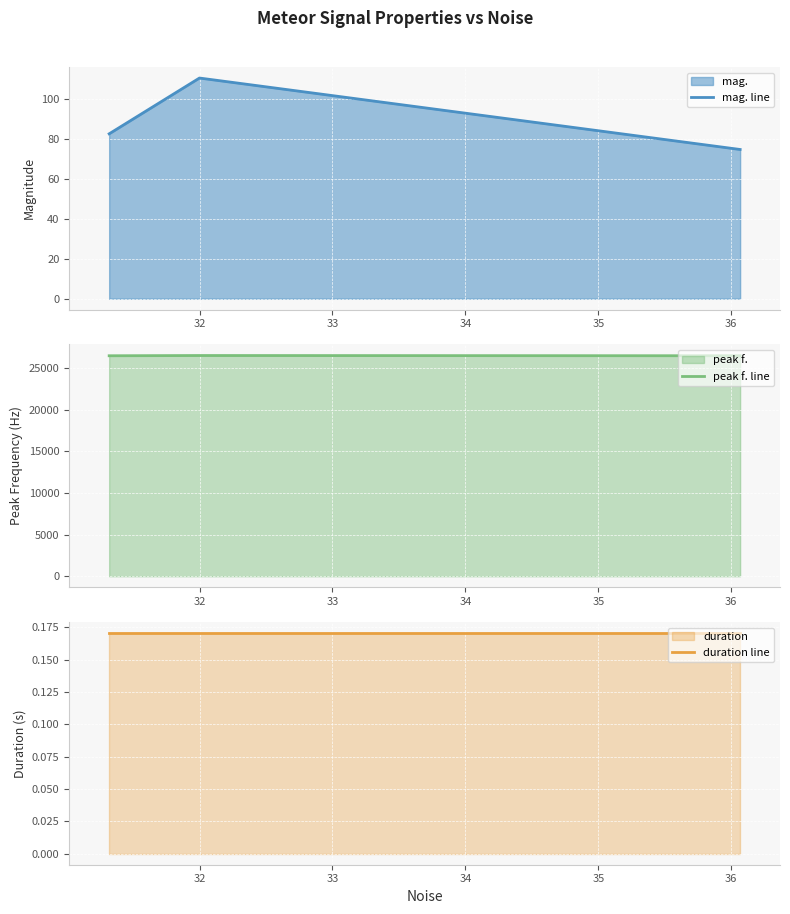

What is the lowest value of the mag. line series?

74.7